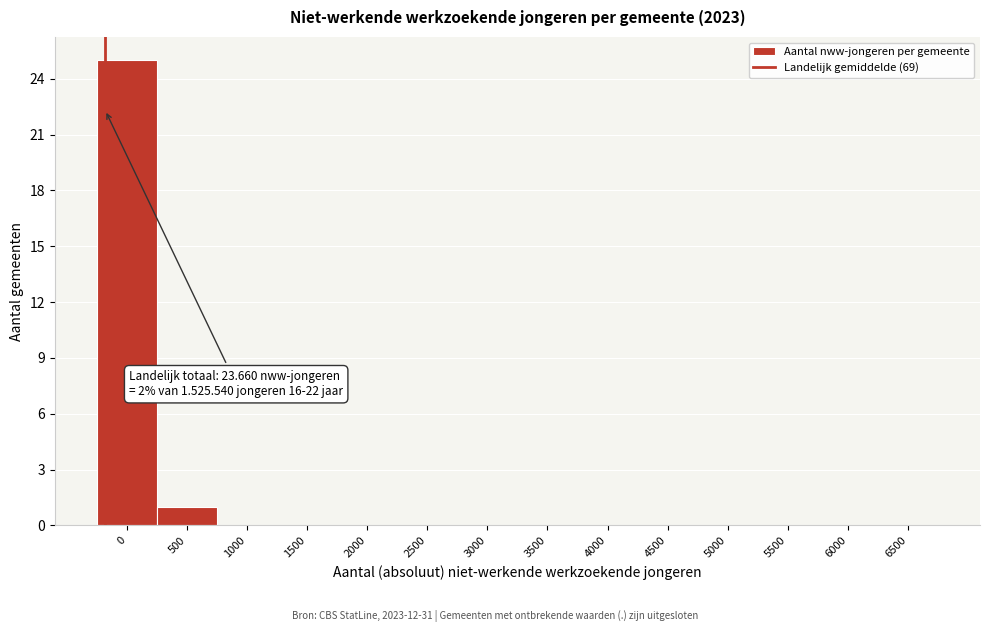

Reading left to right, extract all data points from this chart.

0=25	500=1	1000=0	1500=0	2000=0	2500=0	3000=0	3500=0	4000=0	4500=0	5000=0	5500=0	6000=0	6500=0